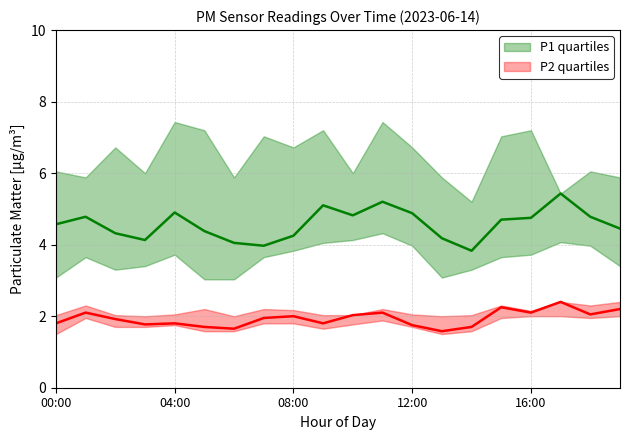

Rank the series by their maximum value, from highest to lowest.

P1 q3, P1 median, P1 q1, P2 median, P2 q3, P2 q1